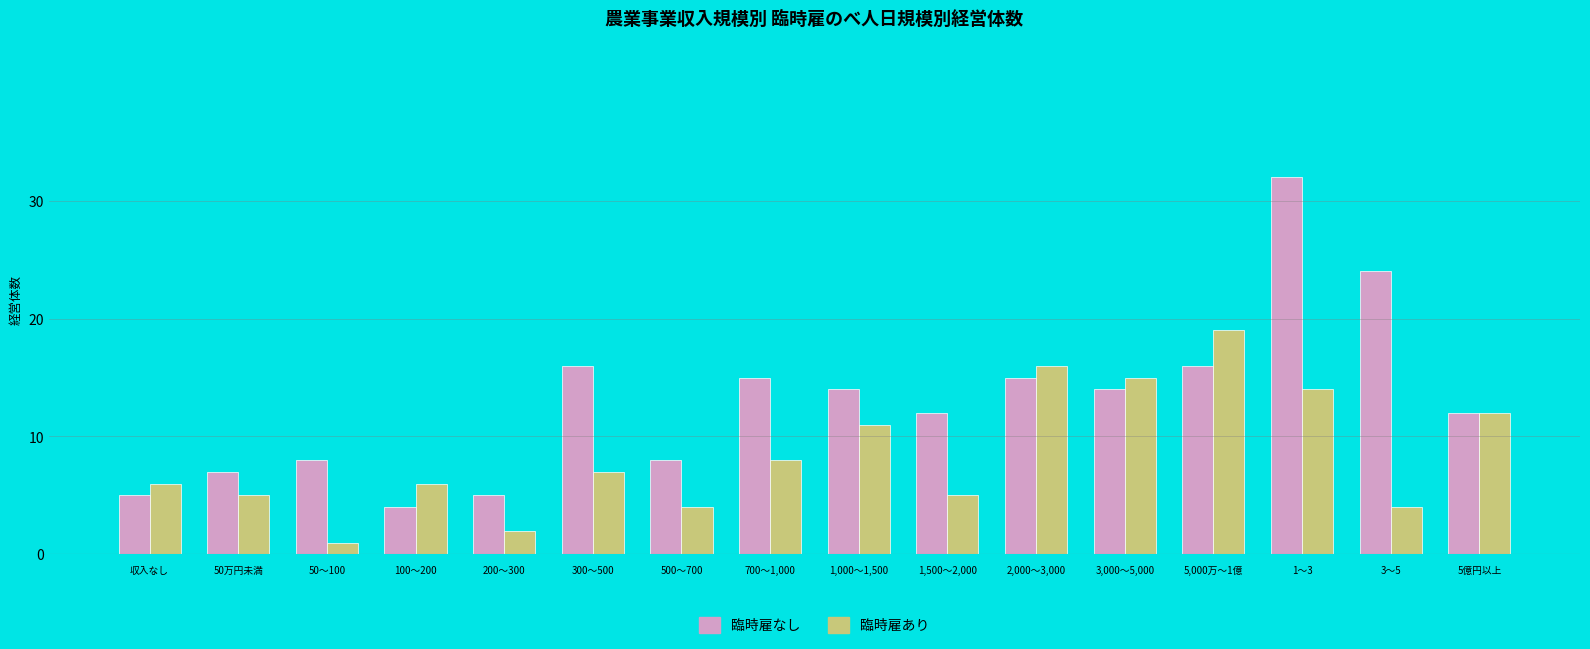

At which label does 臨時雇あり reach its minimum?

50～100